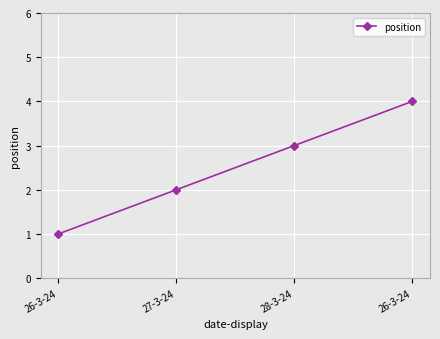

What is the sum of the values at 26-3-24 and 27-3-24?

6